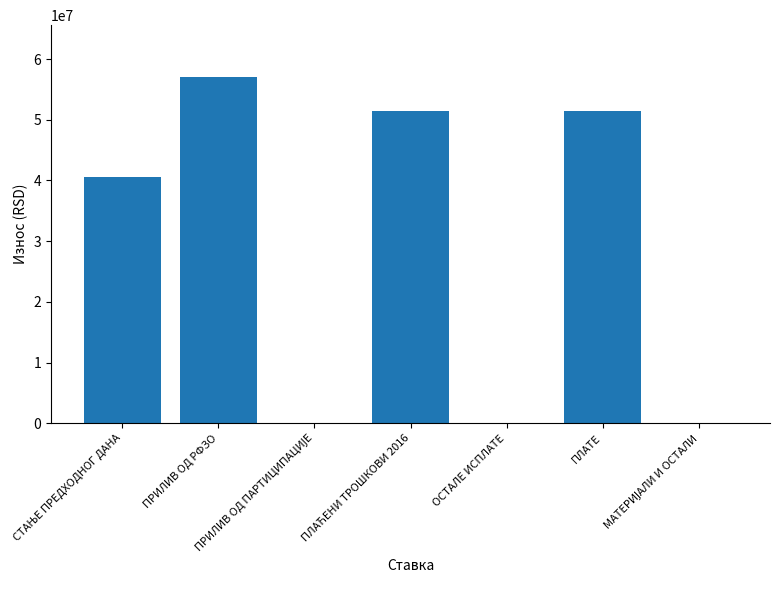

What is the greatest value displayed?

57023502.3